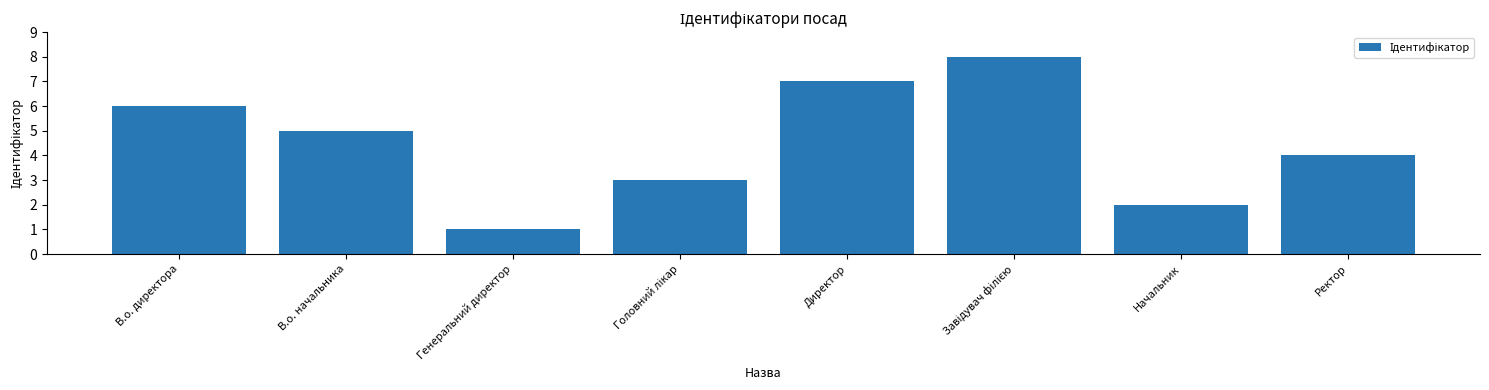

How many values are between 3 and 7?

5